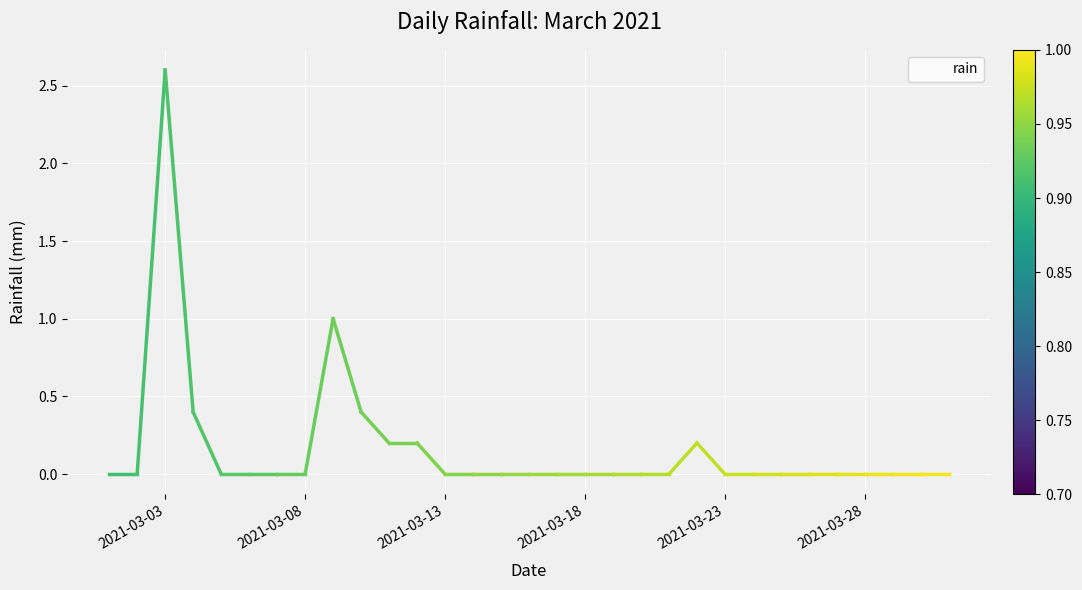

What is the difference between the maximum and minimum values?

2.6